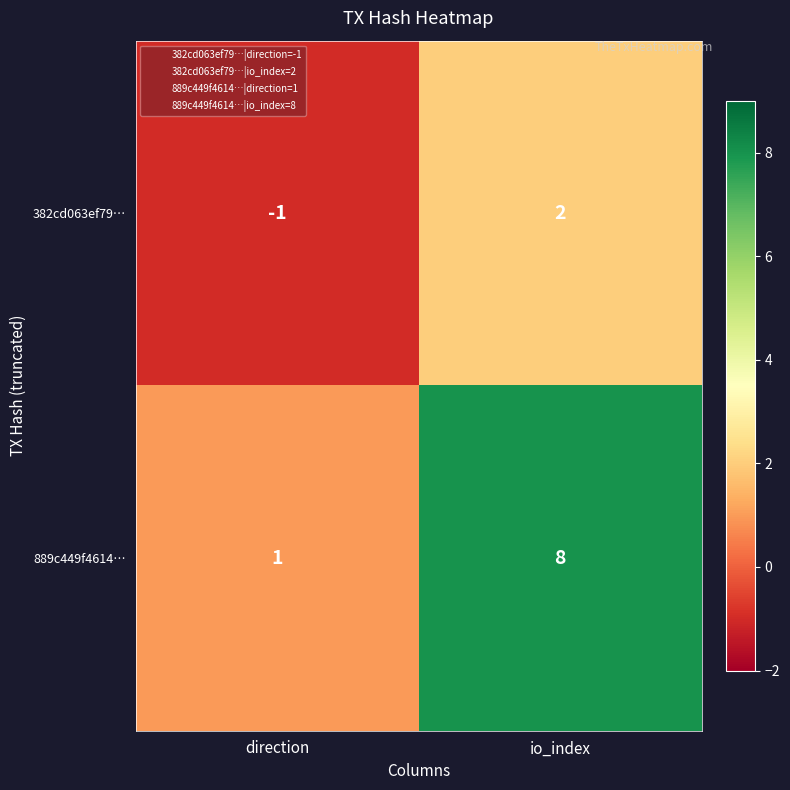

Rank the series at direction from highest to lowest value.

889c449f4614…, 382cd063ef79…